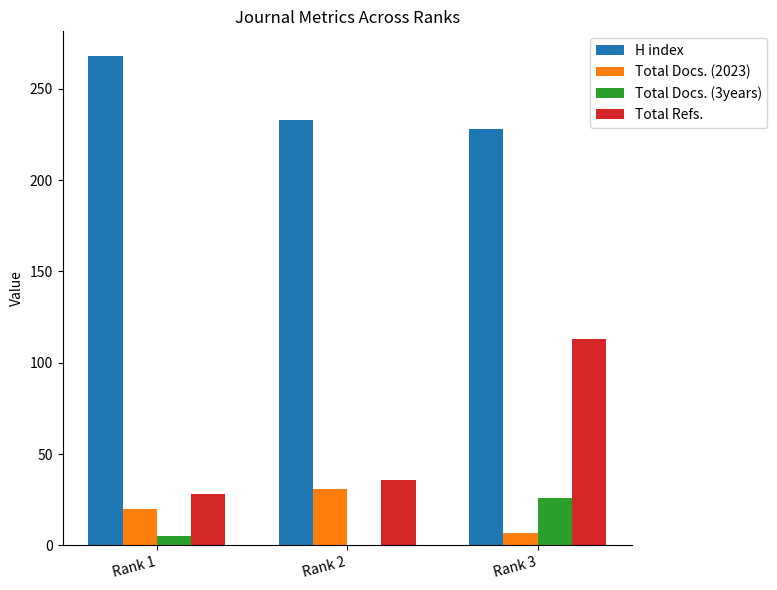

Read the Total Docs. (2023) value at Rank 2.

31